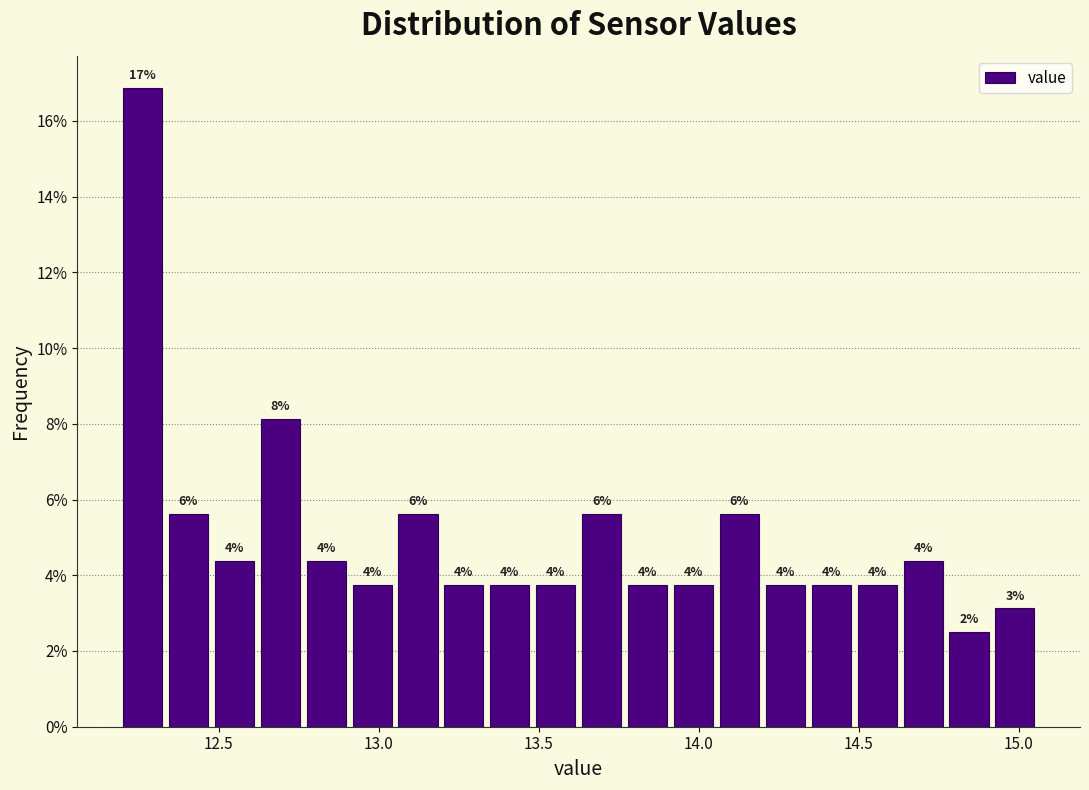

Around what value on the x-axis is the tallest bar? Give the approximate position of its centre, as read against the axis.

12.25